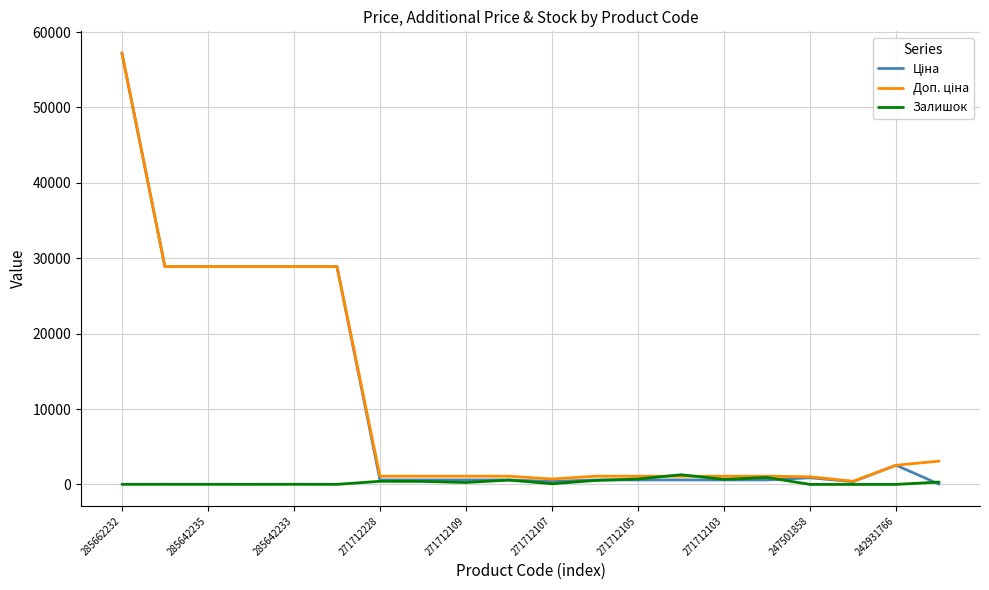

What is the highest value of the Залишок series?

1282.0